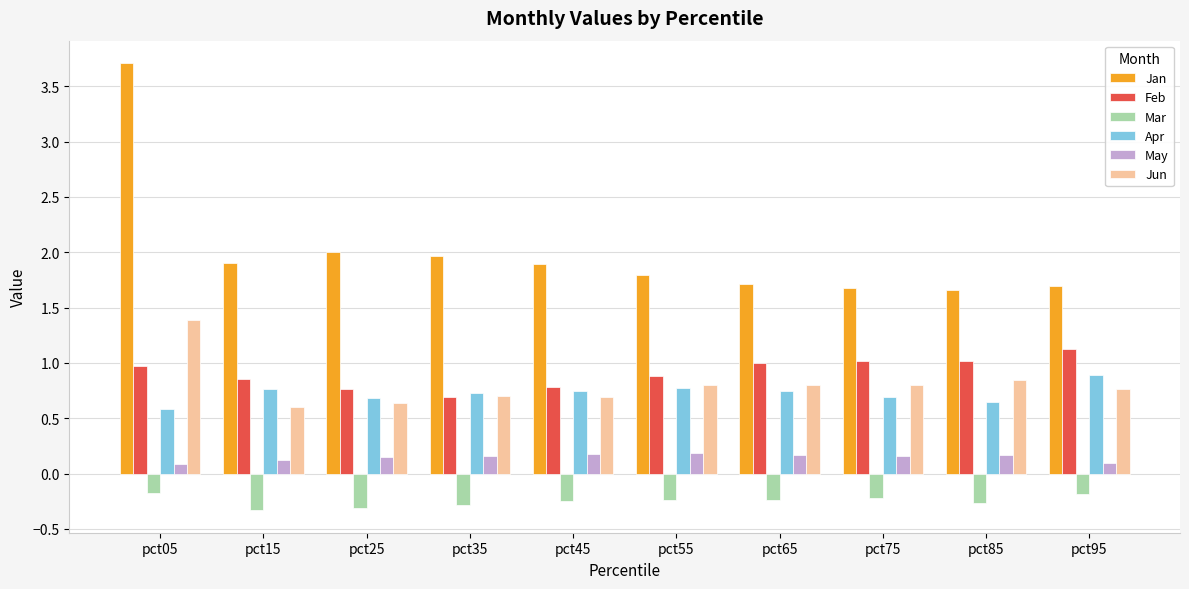

How many bars are there in total?

60